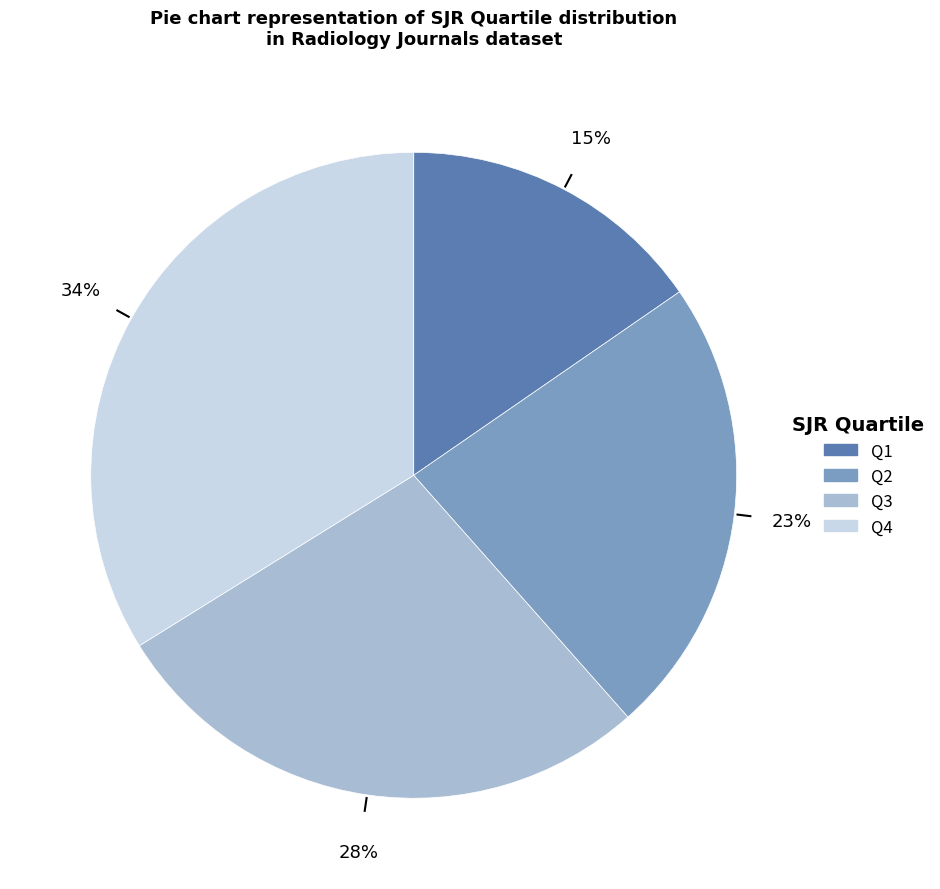

Is there any slice that represents more than half of the pie?

No